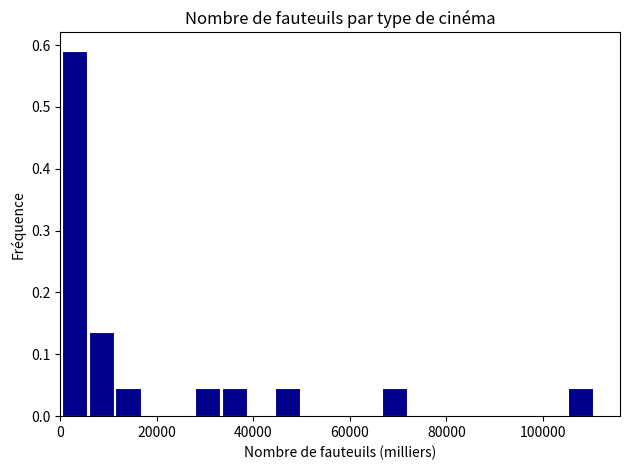

Read against the x-axis, roughly where is the centre of the tallest bar?

2000